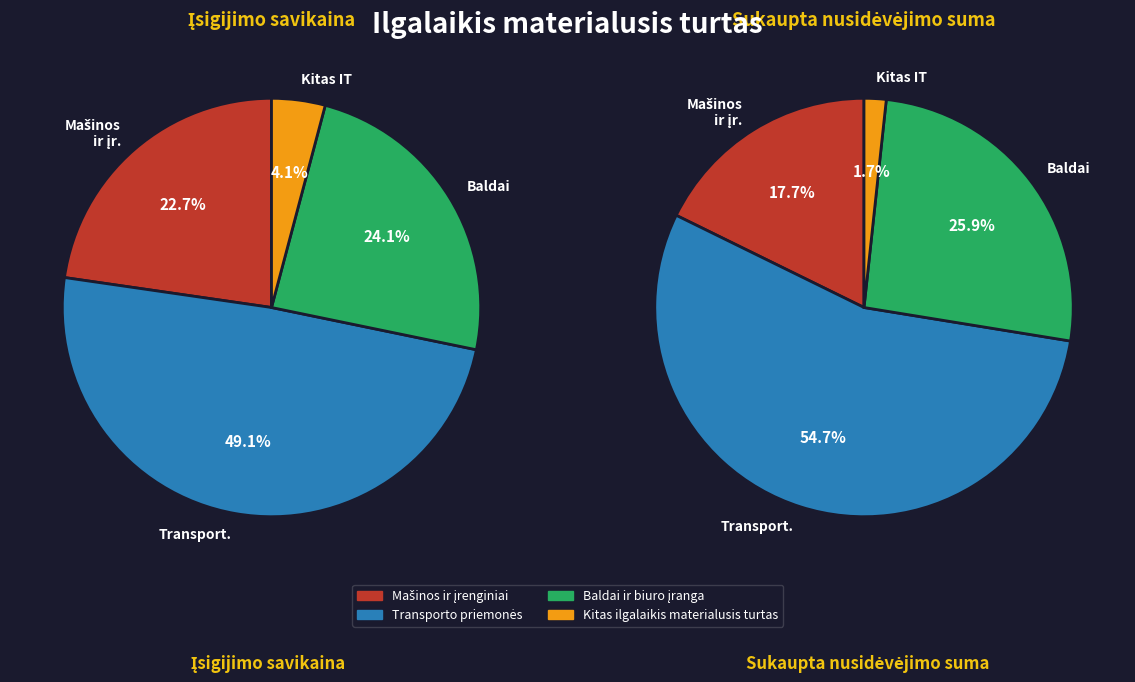

To the nearest percent, what percentage of the pie is Baldai ir biuro įranga?

24%